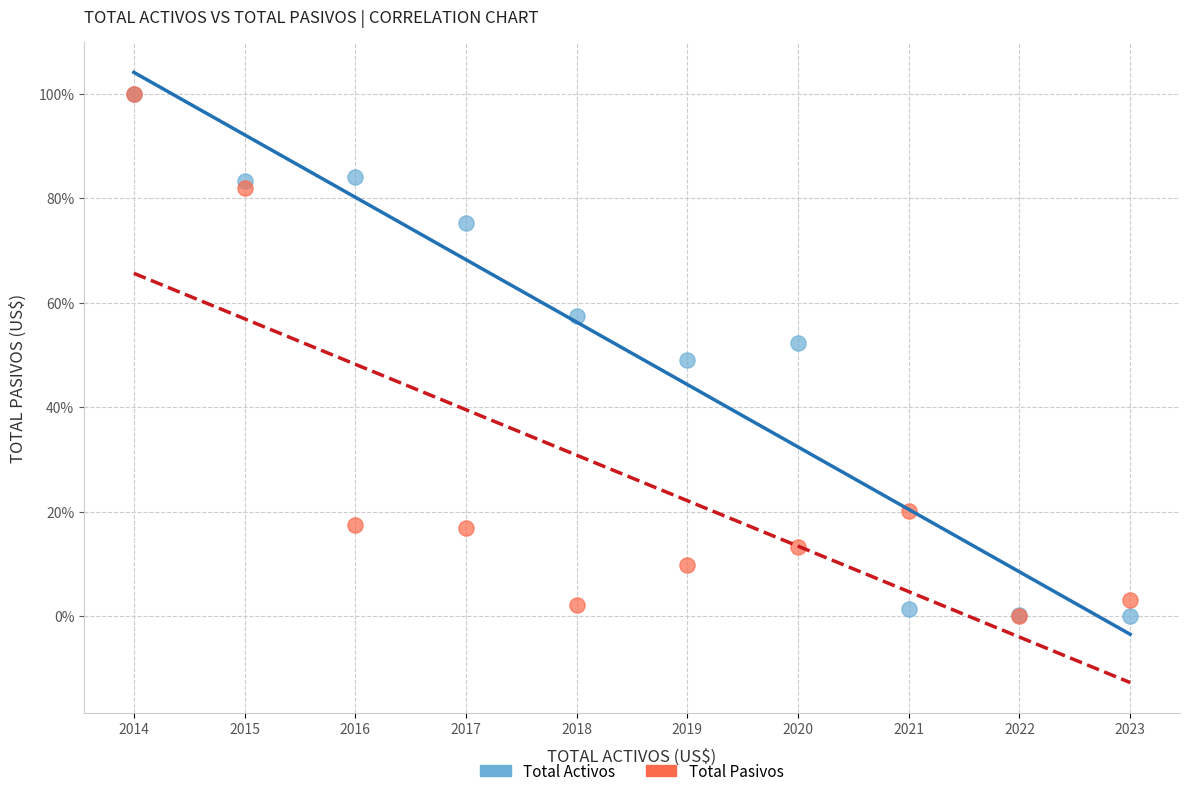

What are all the series names shown in the legend?

Total Activos, Total Pasivos